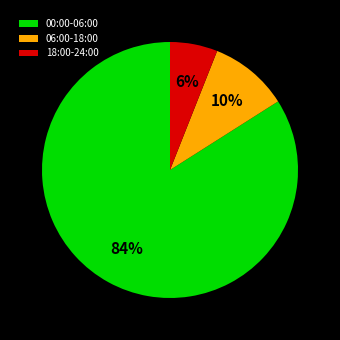

Do 06:00-18:00 and 00:00-06:00 together represent more than half of the pie?

Yes